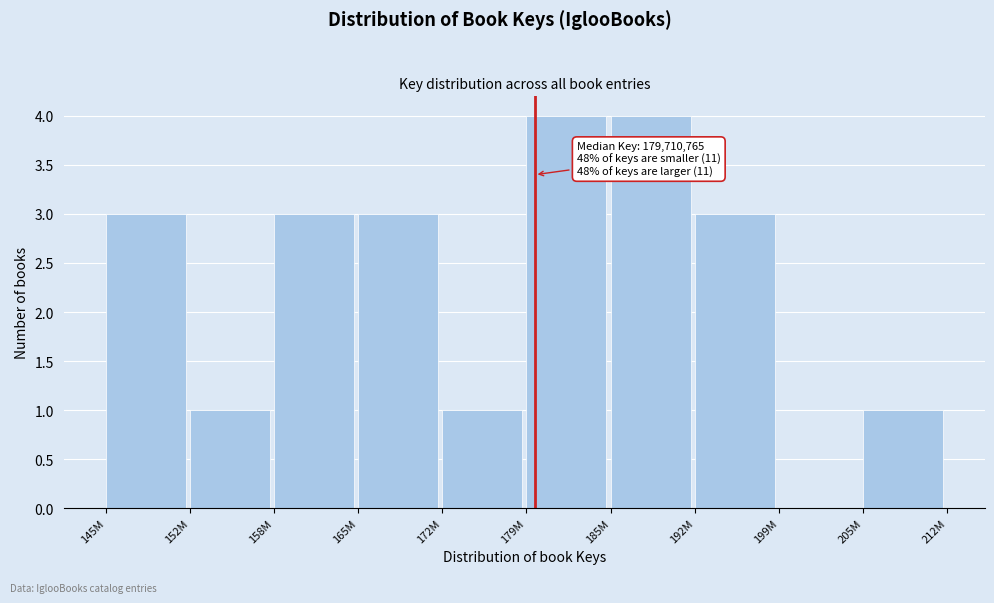

Reading left to right, what are all the values shown in this chart?

145M=3	152M=1	158M=3	165M=3	172M=1	179M=4	185M=4	192M=3	199M=0	205M=1